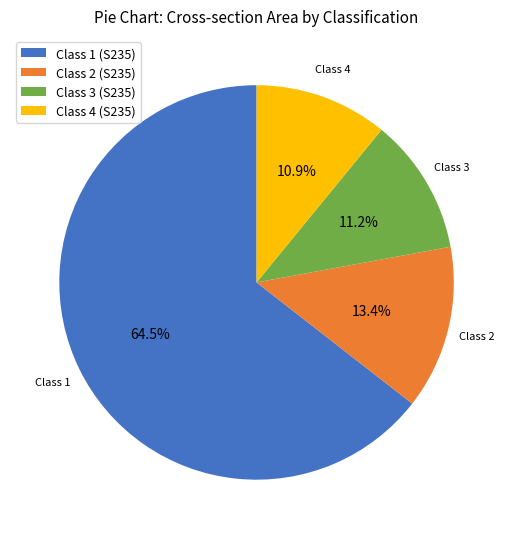

To the nearest percent, what is the average slice percentage?

25%